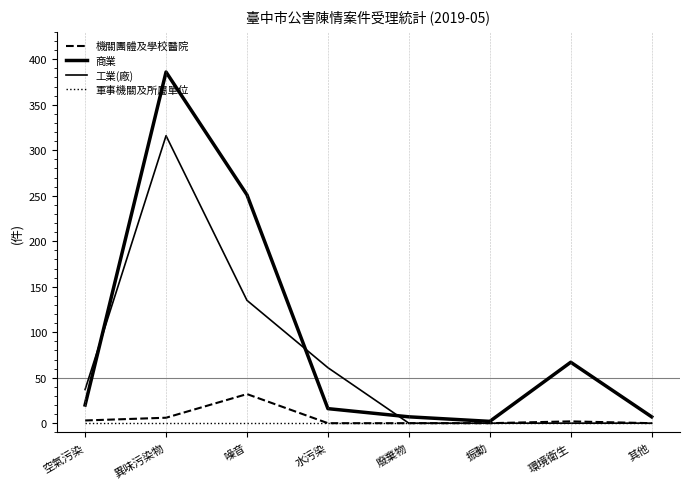

How many series are shown in this chart?

4